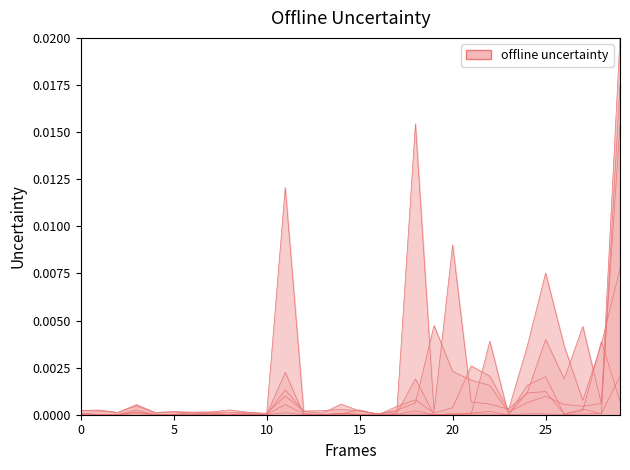

Reading left to right, transcribe all the data shown in this chart.

Bandages (col_4): 0.0	0.0	0.0	0.0	0.0	0.0	0.0	0.0	0.0	0.0	0.0	0.0	0.0	0.0	0.0	0.0	0.0	0.0	0.0	0.0	0.0	0.0	0.0	0.0	0.0	0.0	0.0	0.0	0.0	0.0
Personal treatment (col_8): 0.0	0.0	0.0	0.0	0.0	0.0	0.0	0.0	0.0	0.0	0.0	0.0	0.0	0.0	0.0	0.0	0.0	0.0	0.0	0.0	0.0	0.0	0.0	0.0	0.0	0.0	0.0	0.0	0.0	0.0
Devices personal care (col_16): 0.0	0.0	0.0	0.0	0.0	0.0	0.0	0.0	0.0	0.0	0.0	0.0	0.0	0.0	0.0	0.0	0.0	0.0	0.0	0.0	0.0	0.0	0.0	0.0	0.0	0.0	0.0	0.0	0.0	0.0
Devices personal motion (col_20): 0.0	0.0	0.0	0.0	0.0	0.0	0.0	0.0	0.0	0.0	0.0	0.0	0.0	0.0	0.0	0.0	0.0	0.0	0.0	0.0	0.0	0.0	0.0	0.0	0.0	0.0	0.0	0.0	0.0	0.0
Orthesis prothesis (col_12): 0.0	0.0	0.0	0.0	0.0	0.0	0.0	0.0	0.0	0.0	0.0	0.0	0.0	0.0	0.0	0.0	0.0	0.0	0.0	0.0	0.0	0.0	0.0	0.0	0.0	0.0	0.0	0.0	0.0	0.0
Technical aids (col_24): 0.0	0.0	0.0	0.0	0.0	0.0	0.0	0.0	0.0	0.0	0.0	0.0	0.0	0.0	0.0	0.0	0.0	0.0	0.0	0.0	0.0	0.0	0.0	0.0	0.0	0.0	0.0	0.0	0.0	0.0